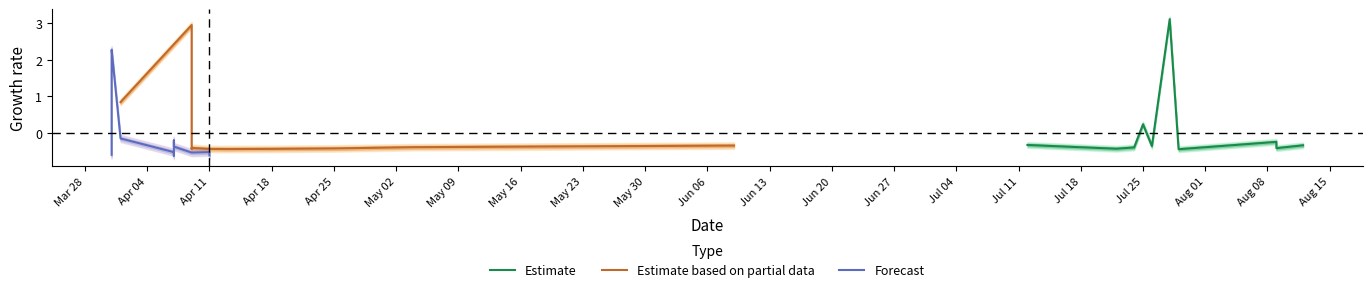

Which series has the largest total across all categories?

Forecast